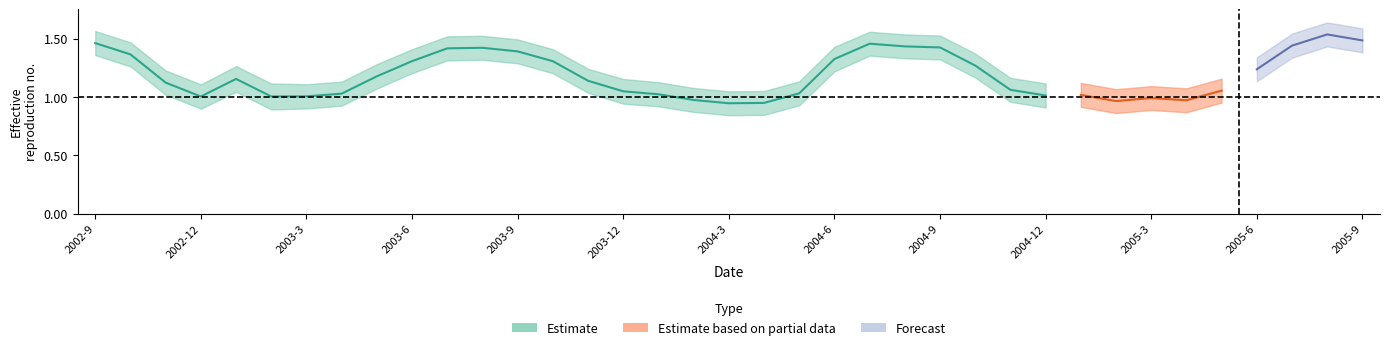

At how many categories does at least one series exceed 1?

37